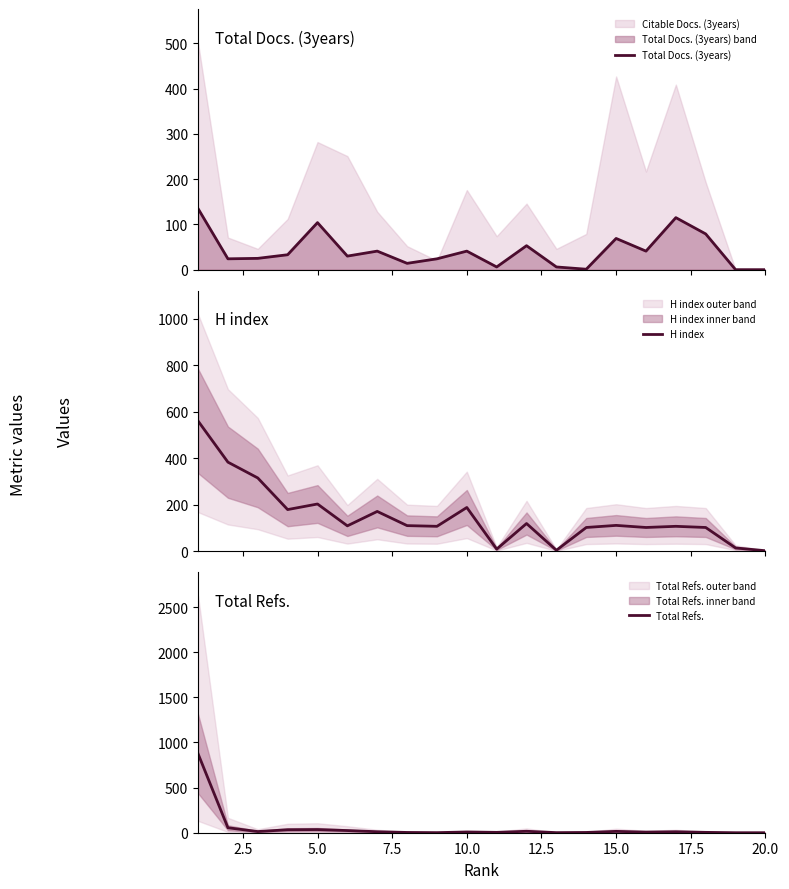

List the series in order of their peak value, lowest first.

Total Docs. (3years), H index, Total Refs.